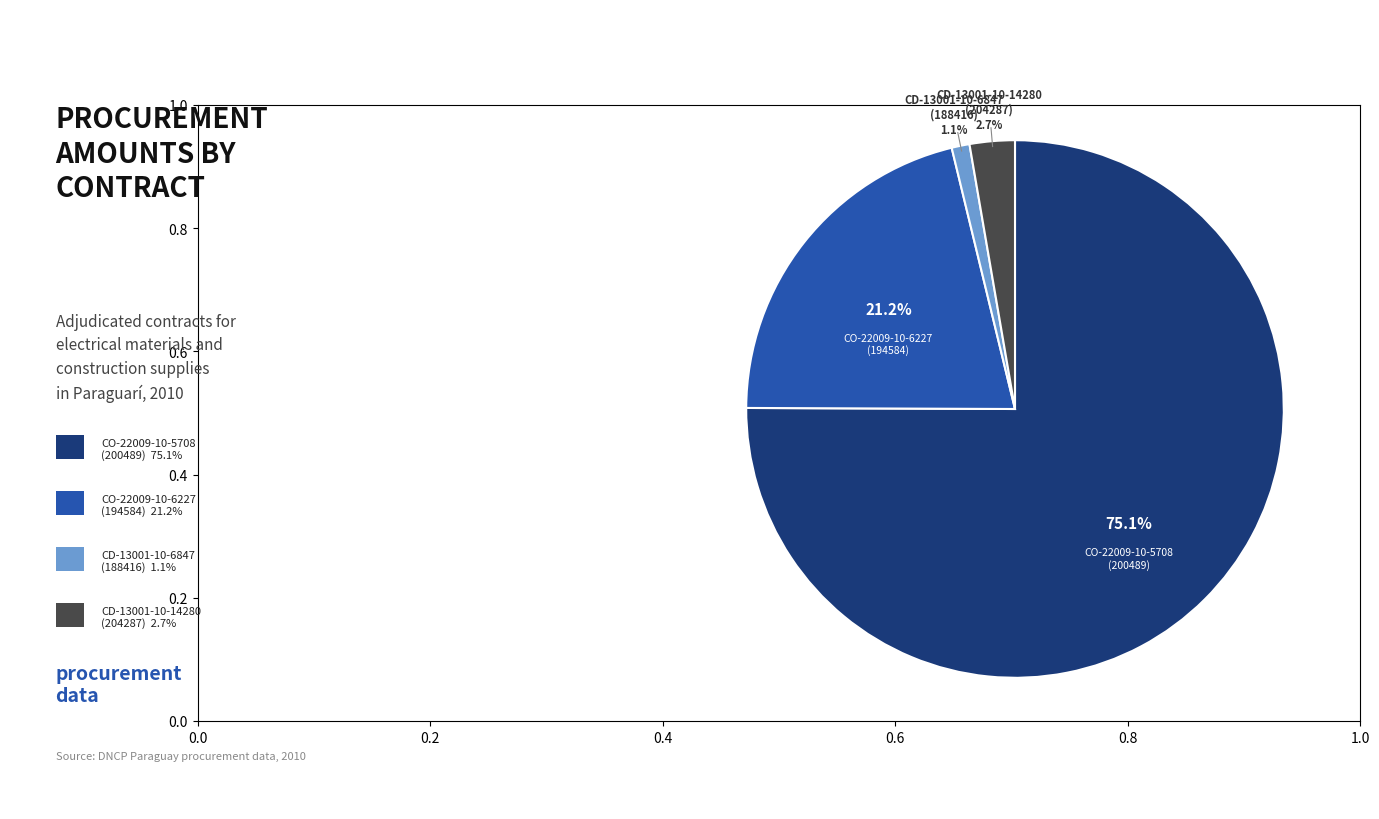

Is there any slice that represents more than half of the pie?

Yes